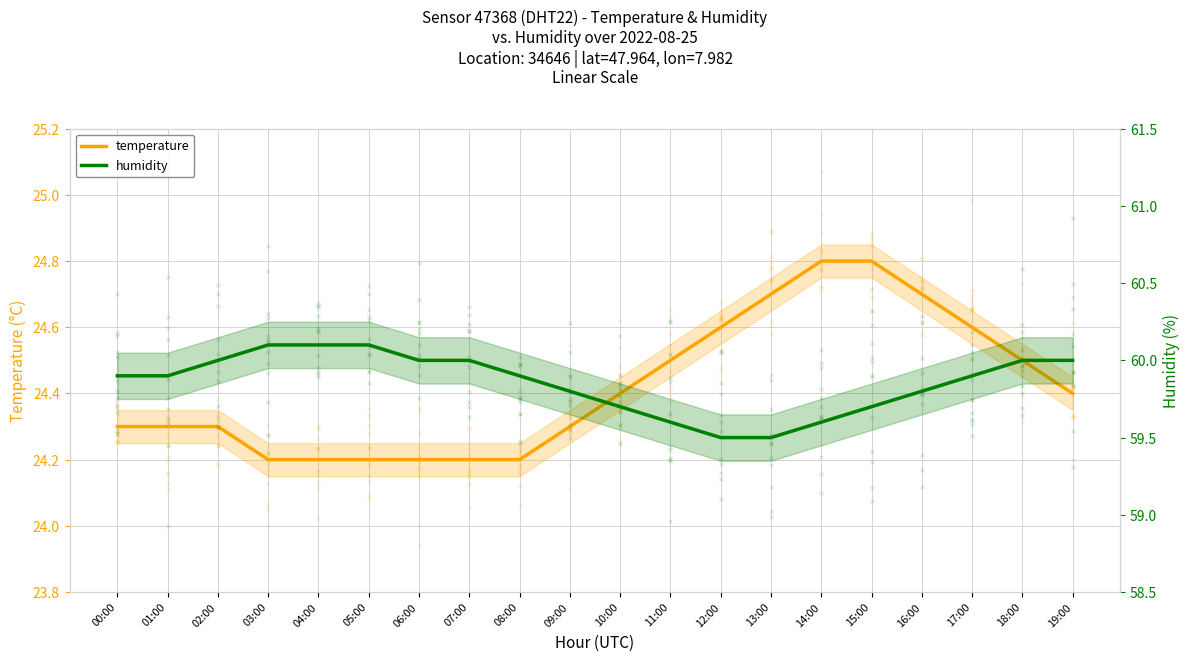

Which series has the largest Y range (max minus min)?

temperature